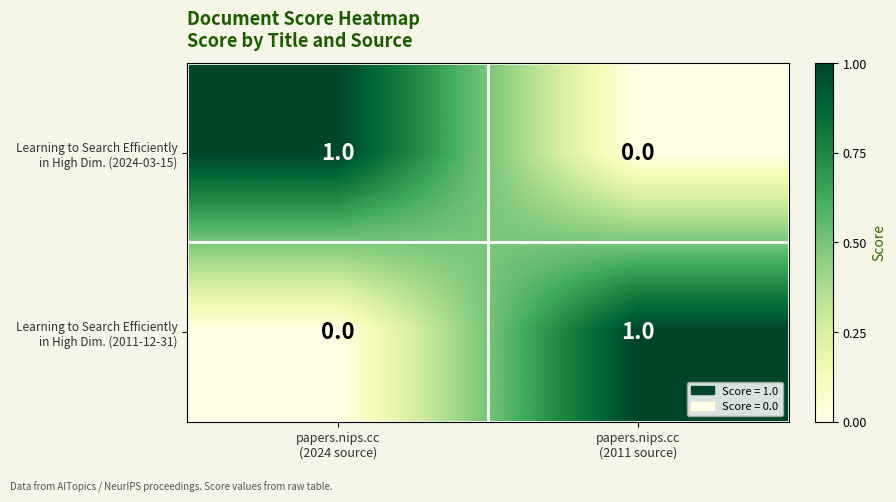

What is the difference between the highest and lowest values at papers.nips.cc
(2024 source)?

1